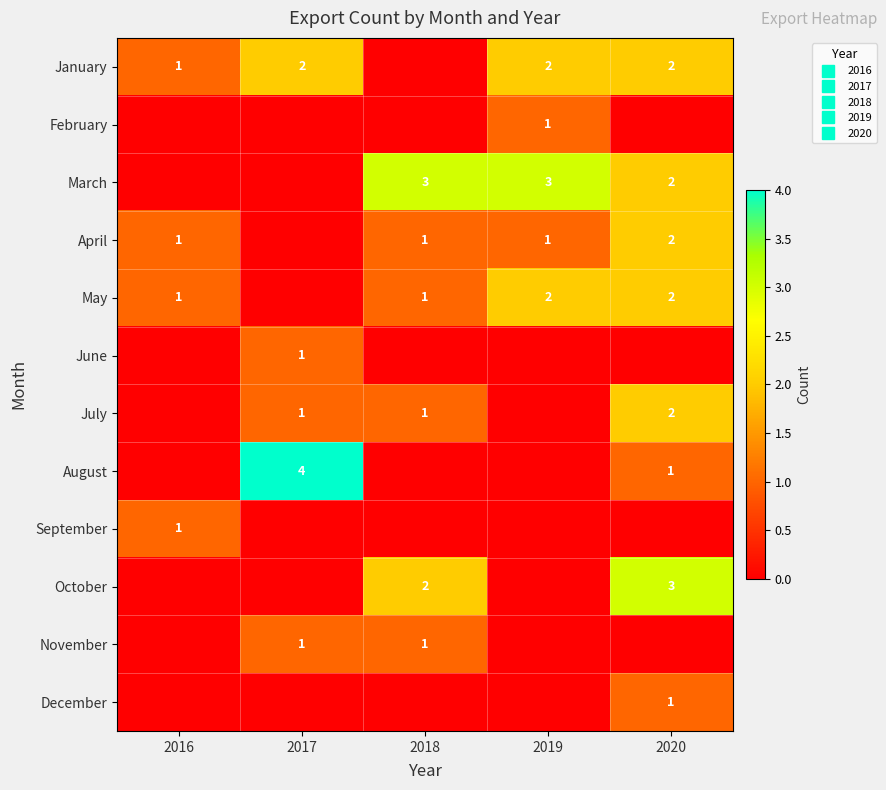

Between 2020 and 2017, which is larger?

2020